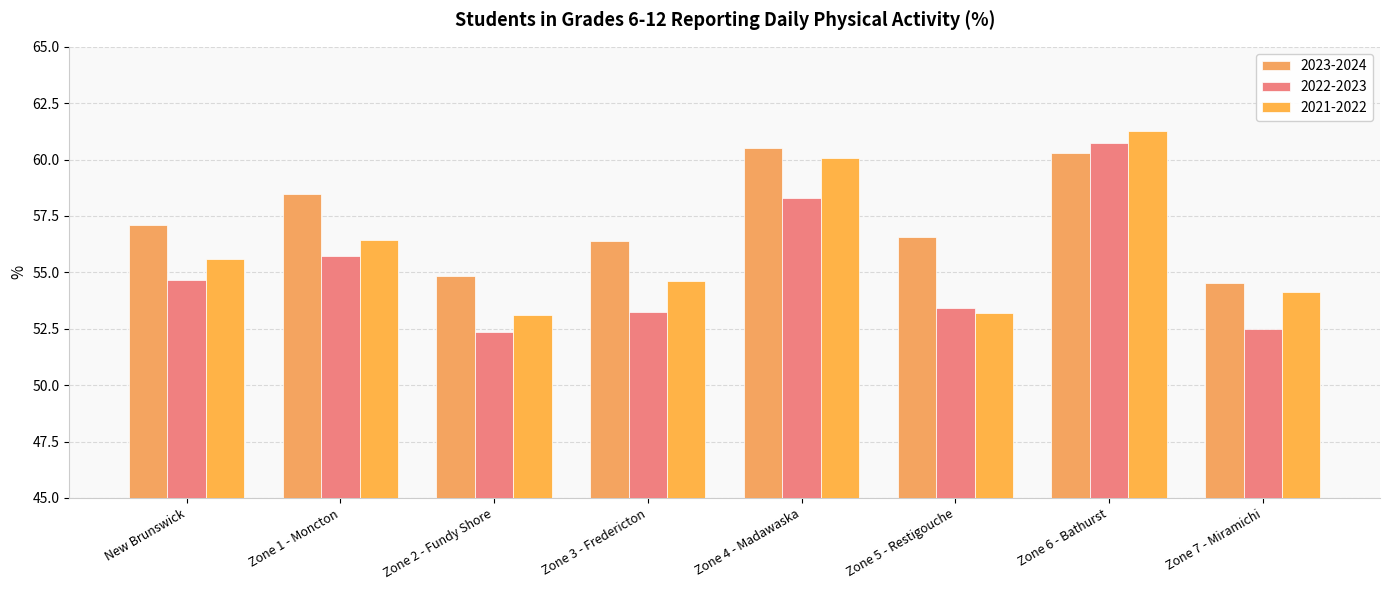

What are all the series names shown in the legend?

2023-2024, 2022-2023, 2021-2022